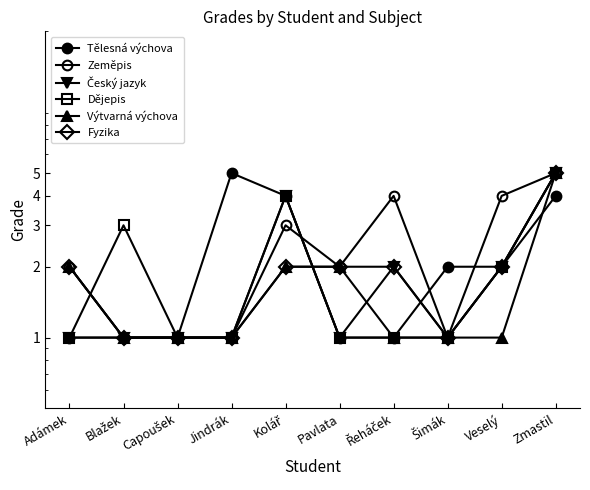

Which series has the widest spread of values?

Tělesná výchova